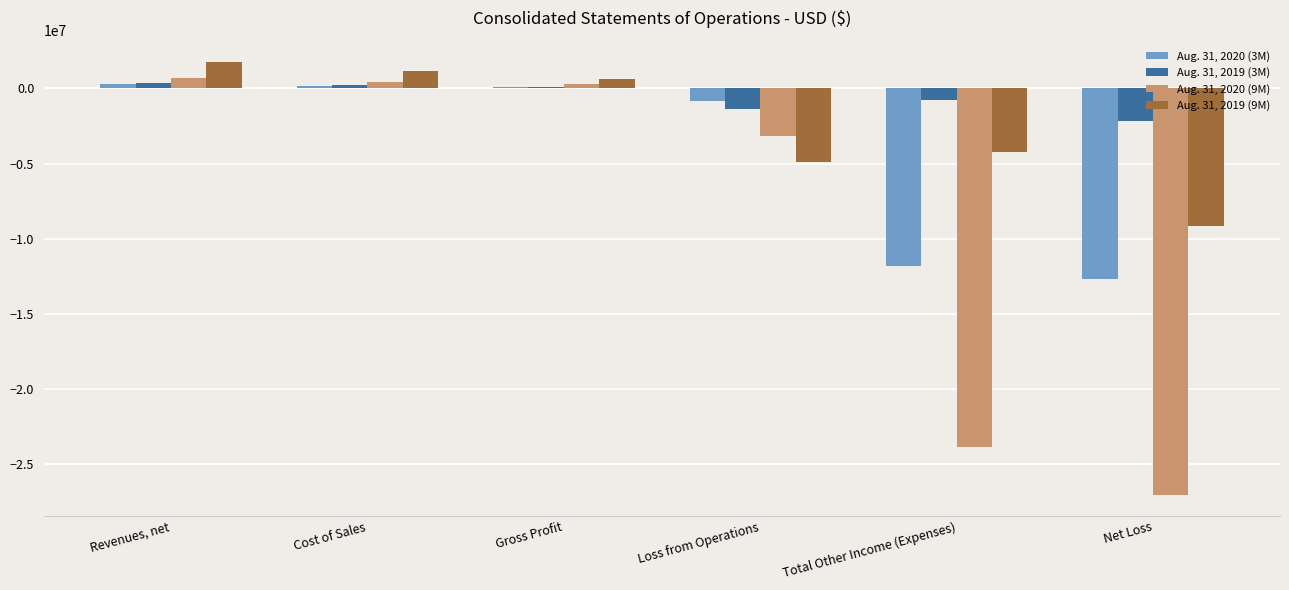

What is the difference between the highest and lowest values at Gross Profit?

498329